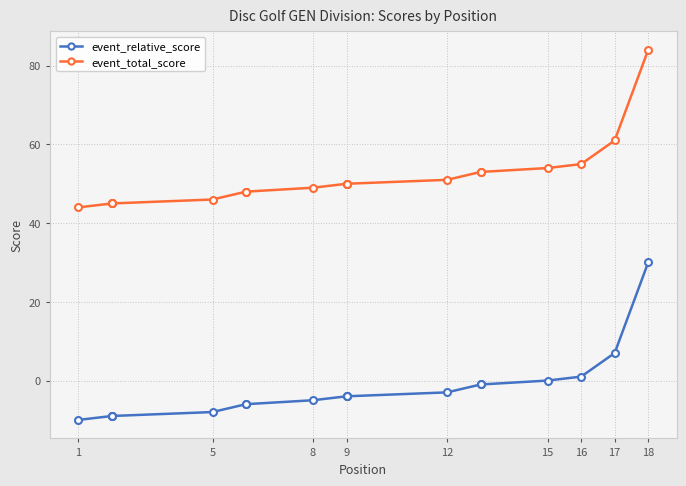

Is it true that event_relative_score equals -2 at 8?

False